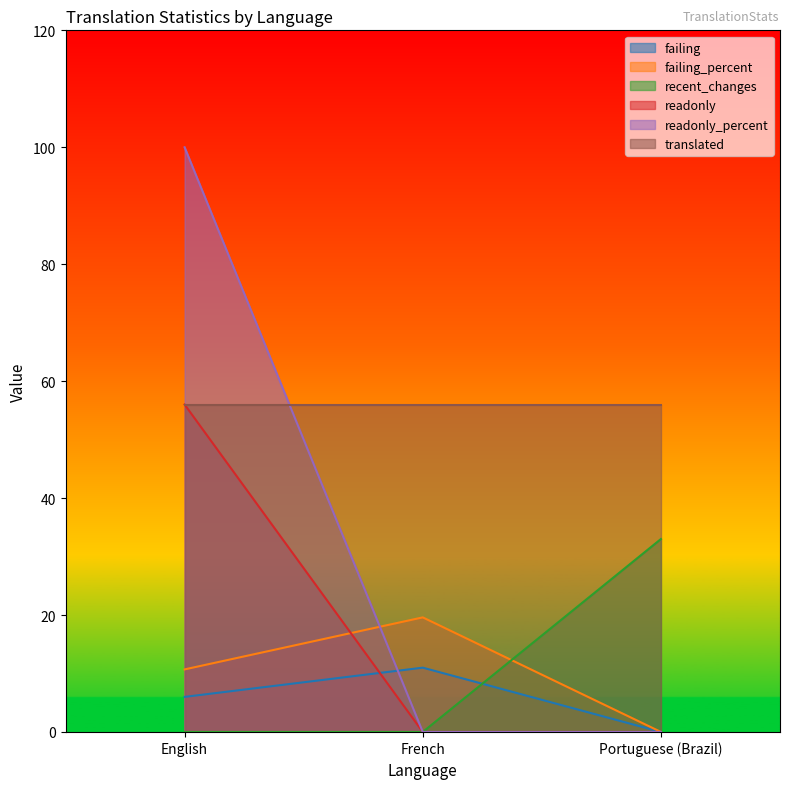

Does the chart have visible grid lines?

No